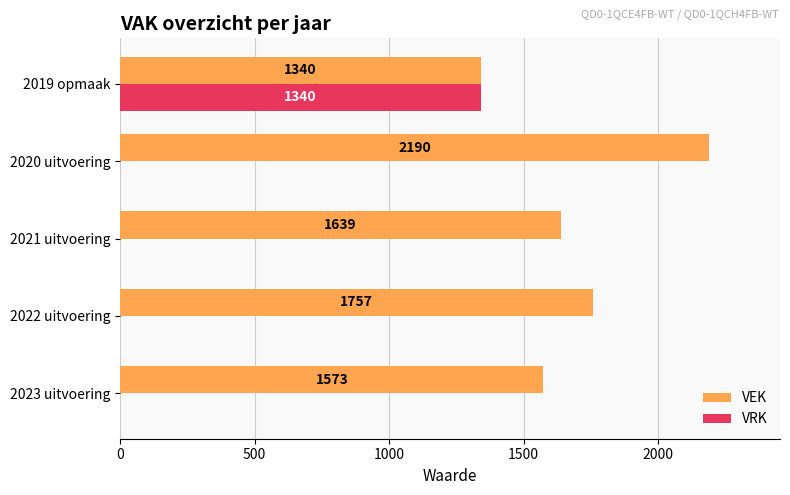

At which category is the sum across all series the highest?

2019 opmaak